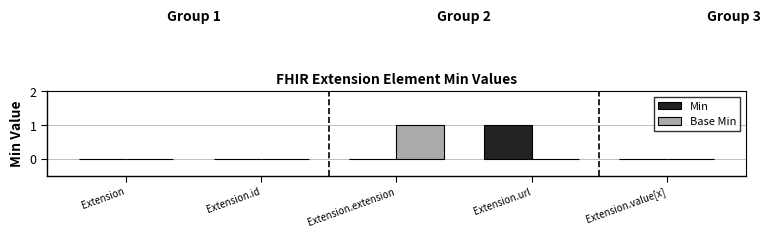

Is it true that Base Min equals 0 at Extension?

True